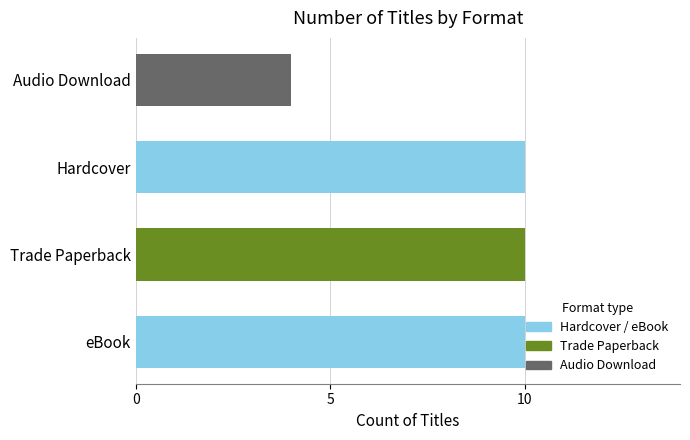

How many bars are there in total?

4